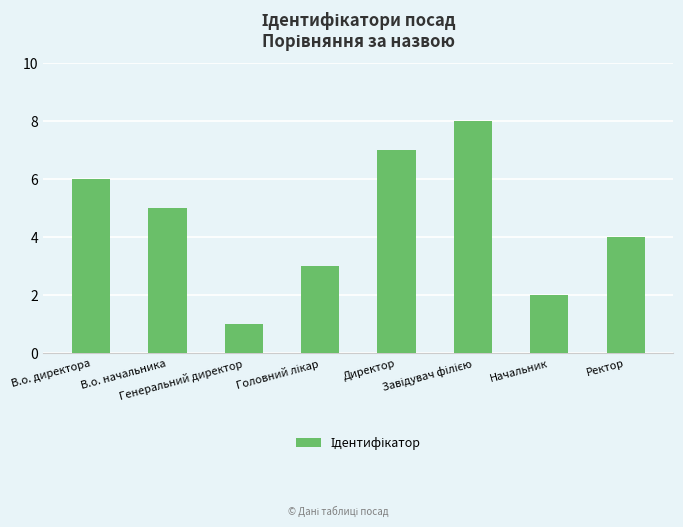

What is the maximum value shown in the chart?

8